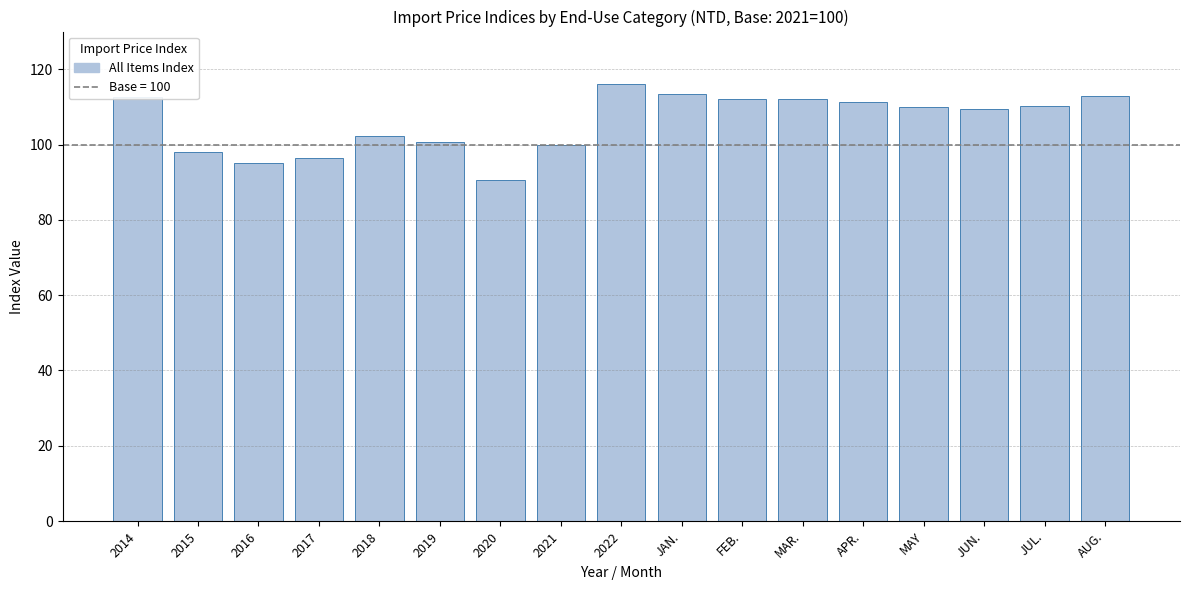

How many series are shown in this chart?

1